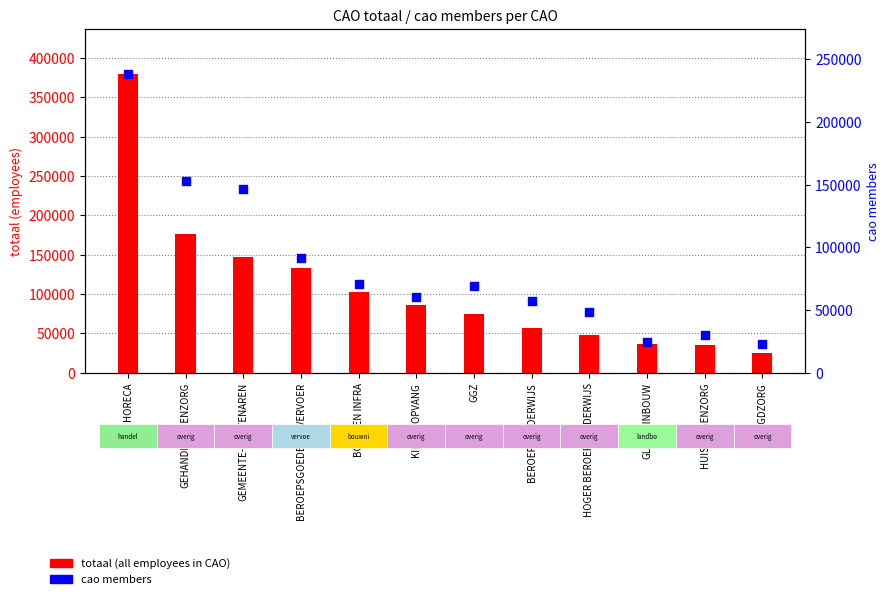

Which series reaches the minimum Y coordinate?

cao members